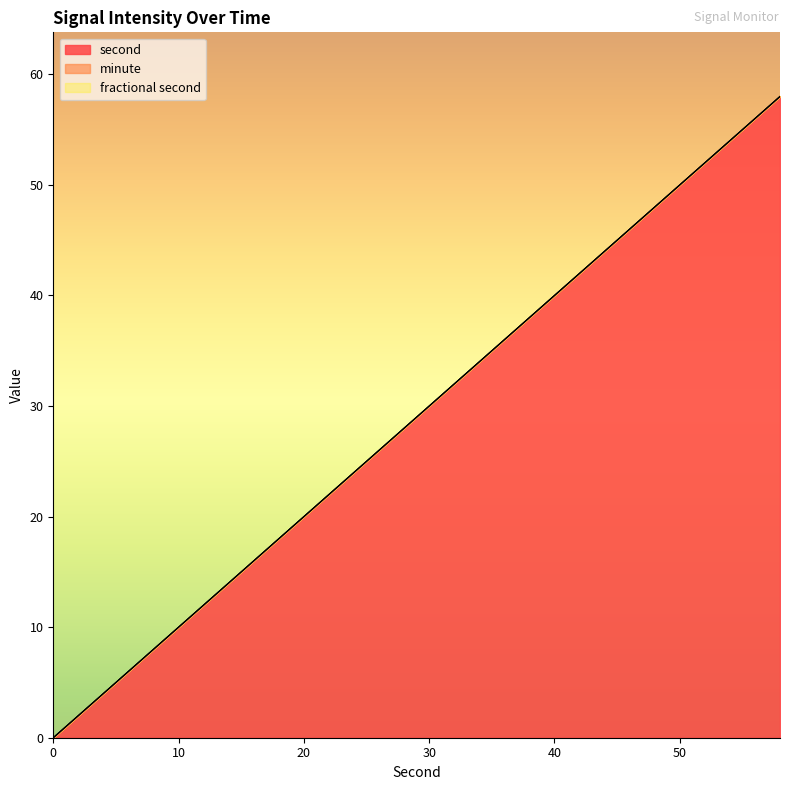

Reading right to left, transcribe all the data shown in this chart.

second: 58	56	54	52	50	48	46	44	42	40	38	36	34	32	30	28	26	24	22	20	18	16	14	12	10	8	6	4	2	0
minute: 0	0	0	0	0	0	0	0	0	0	0	0	0	0	0	0	0	0	0	0	0	0	0	0	0	0	0	0	0	0
fractional second: 0	0	0	0	0	0	0	0	0	0	0	0	0	0	0	0	0	0	0	0	0	0	0	0	0	0	0	0	0	0